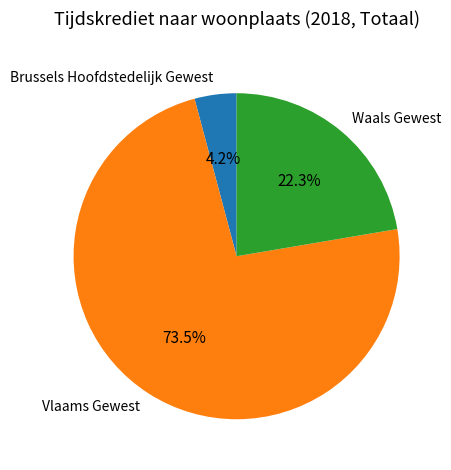

Rank the categories by value from lowest to highest.

Brussels Hoofdstedelijk Gewest, Waals Gewest, Vlaams Gewest